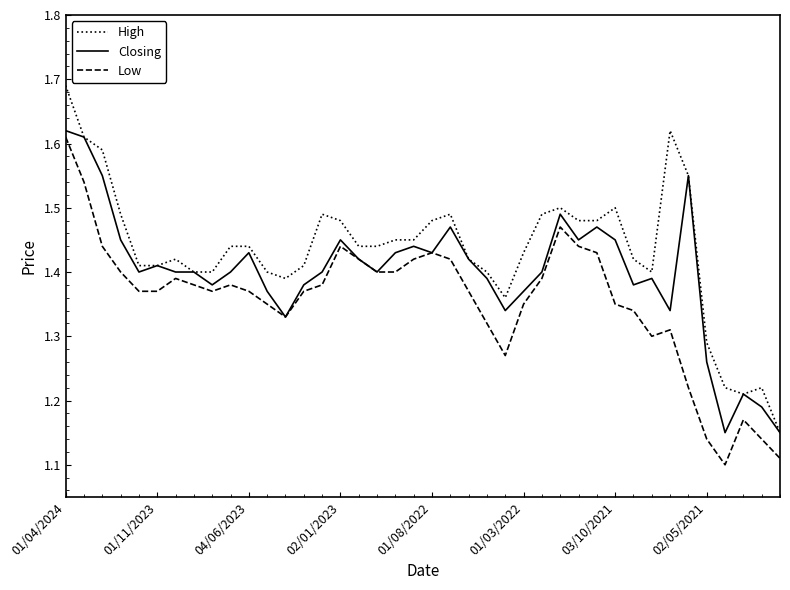

Which series has the largest total across all categories?

High